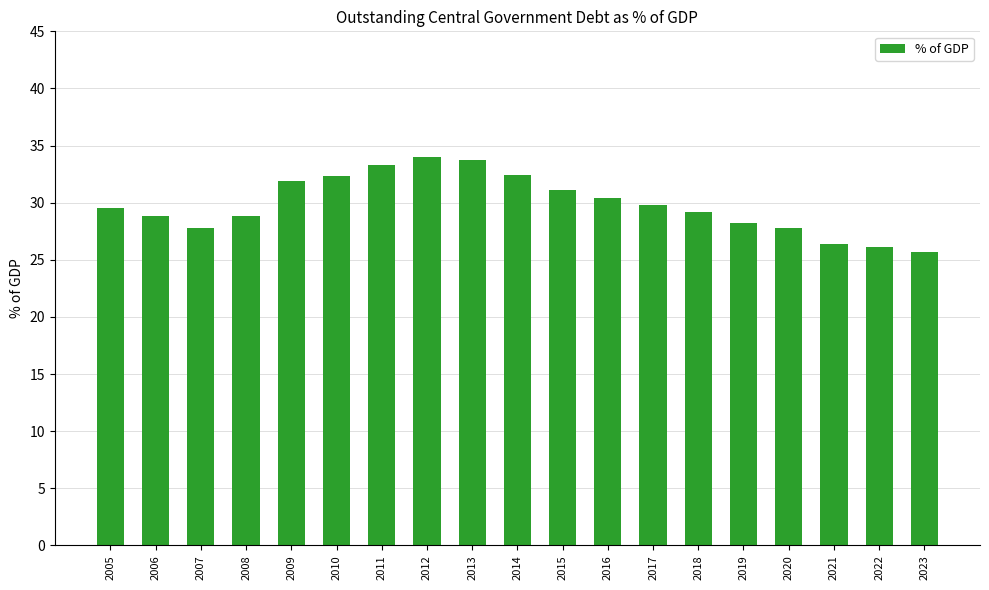

How many distinct data groups are displayed?

1